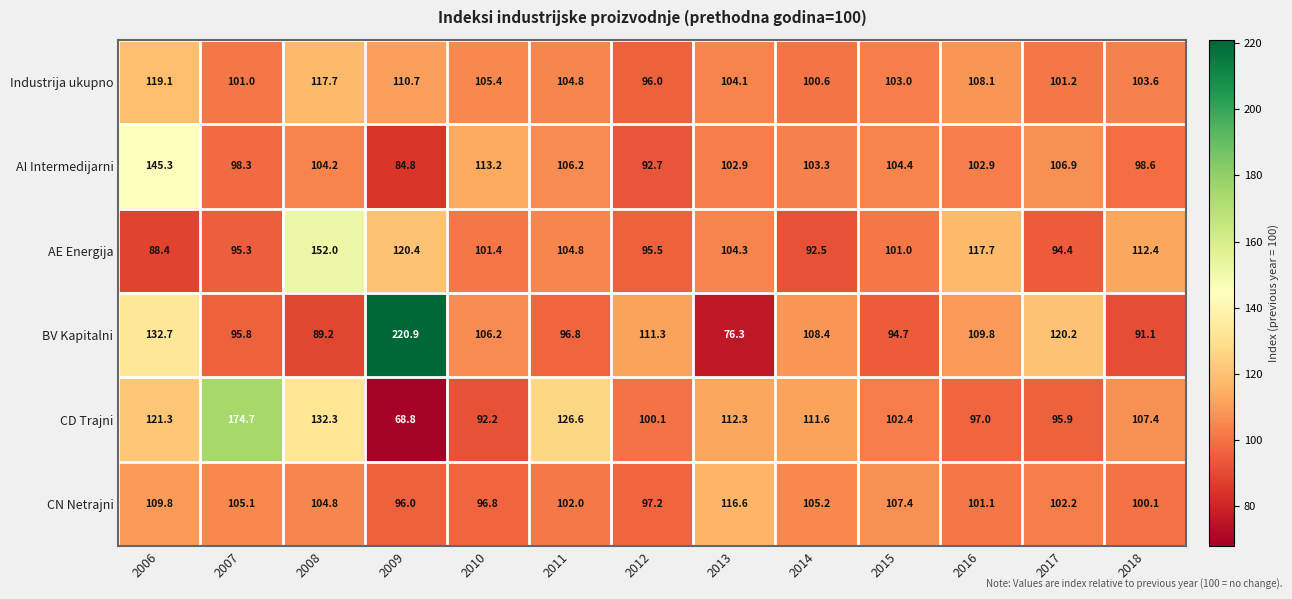

Count the number of data series in this chart.

6